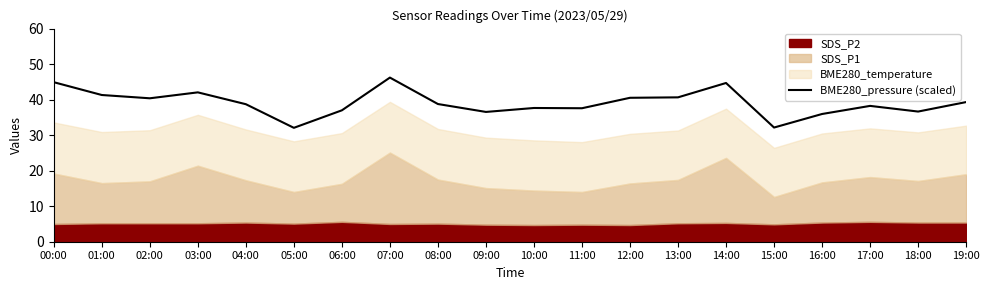

The value at 17:00 is 9.3. True or false?

False